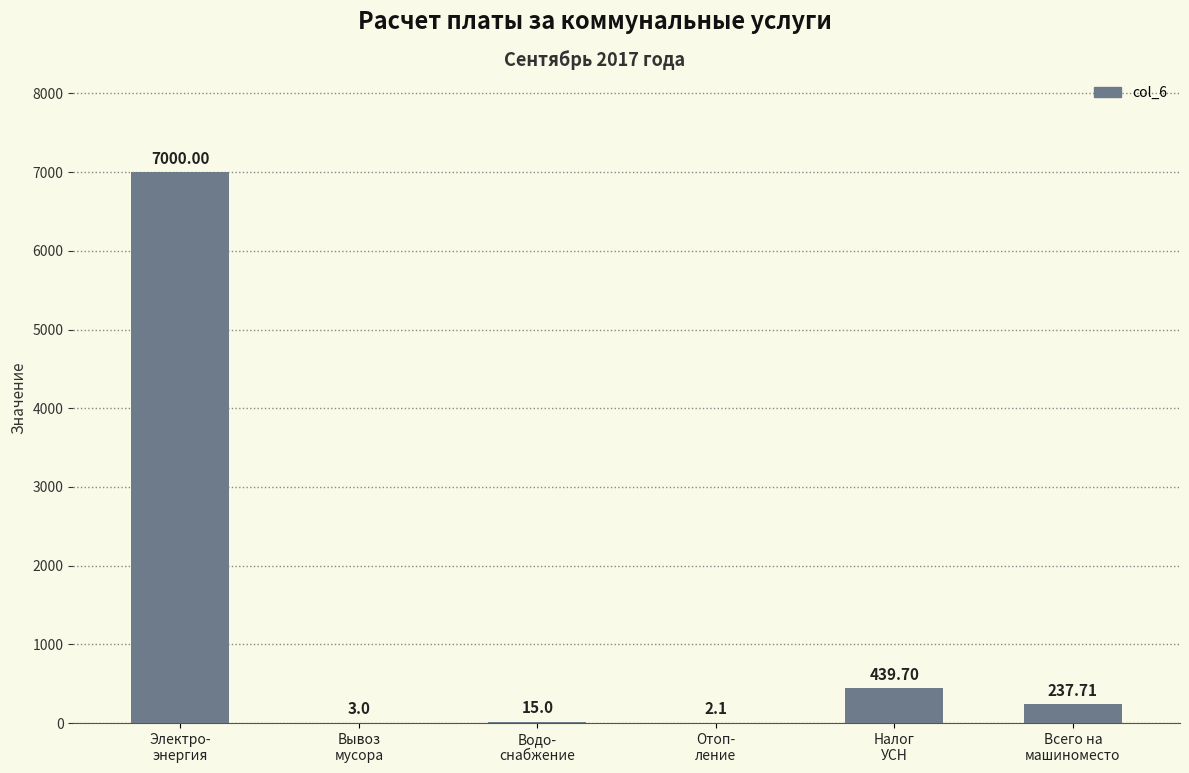

What is the sum of the values at Всего на
машиноместо and Электро-
энергия?

7237.7